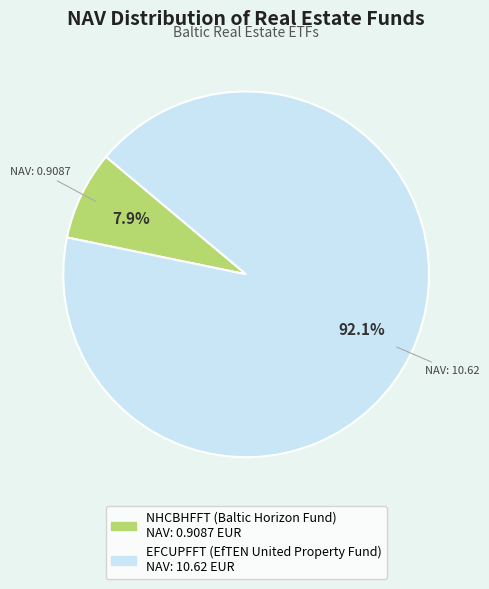

Is there any slice that represents more than half of the pie?

Yes